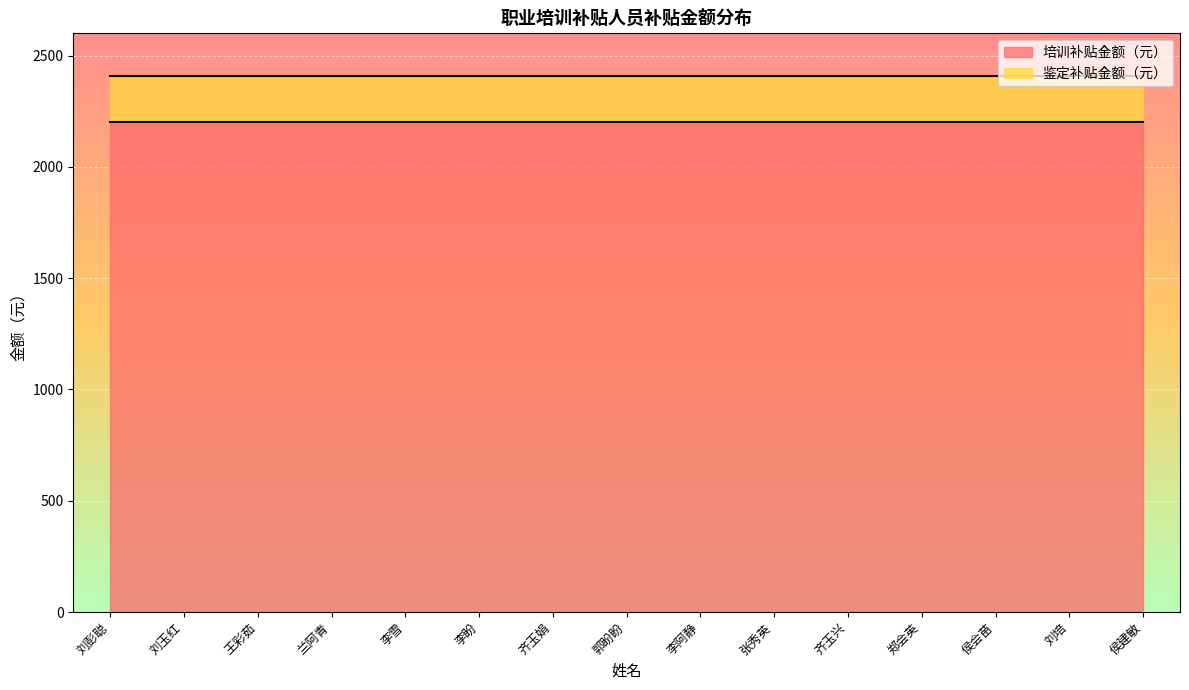

Reading left to right, transcribe all the data shown in this chart.

培训补贴金额（元）: 刘彭聪=2200	刘玉红=2200	王彩茹=2200	兰阿青=2200	李雪=2200	李盼=2200	齐玉娟=2200	郭盼盼=2200	李阿静=2200	张秀英=2200	齐玉兴=2200	郑会英=2200	侯会苗=2200	刘培=2200	侯建敏=2200
鉴定补贴金额（元）: 刘彭聪=210	刘玉红=210	王彩茹=210	兰阿青=210	李雪=210	李盼=210	齐玉娟=210	郭盼盼=210	李阿静=210	张秀英=210	齐玉兴=210	郑会英=210	侯会苗=210	刘培=210	侯建敏=210